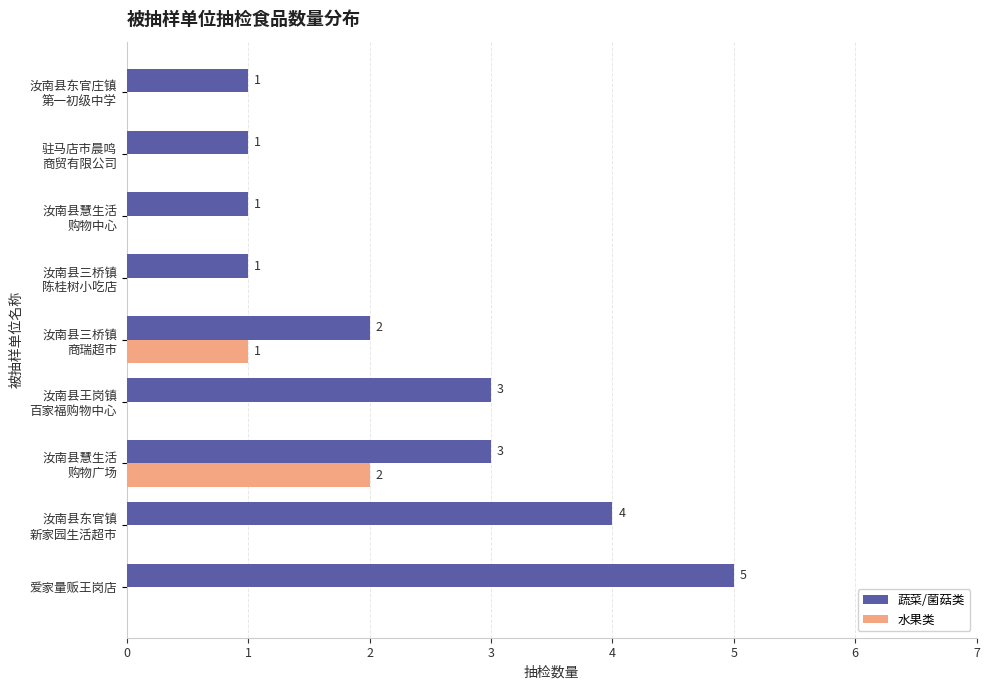

How many 水果类 values are between 0 and 1?

8